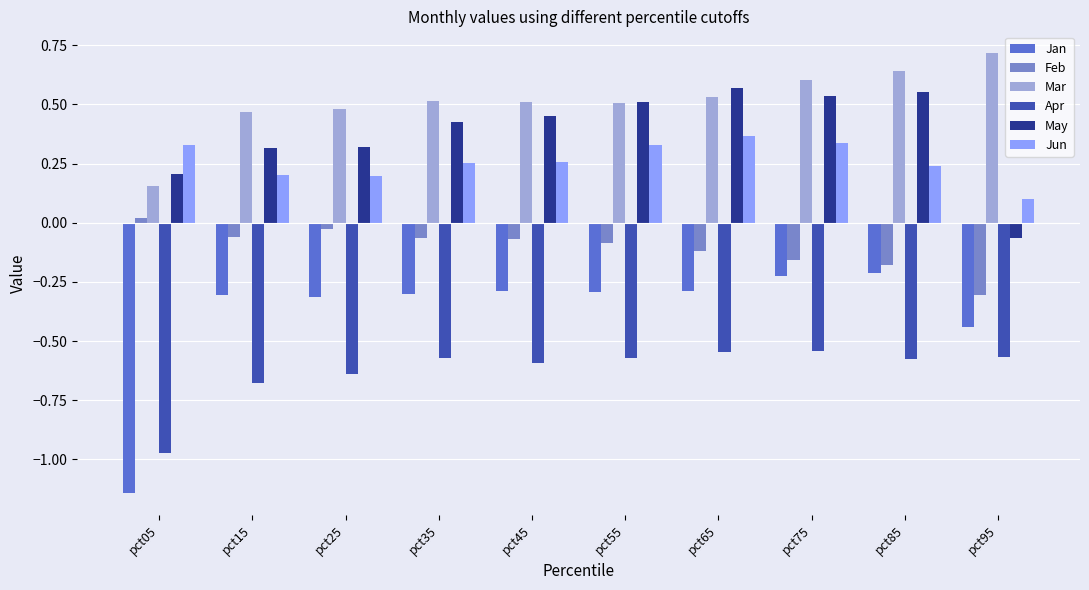

Which label corresponds to the smallest value in the chart?

pct05